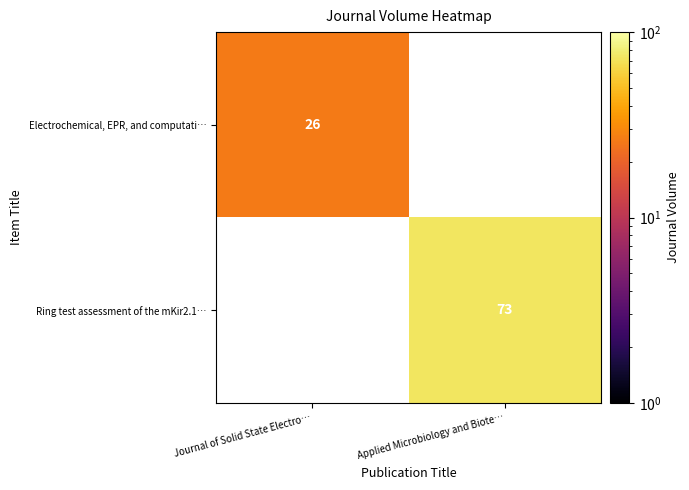

True or false: Electrochemical, EPR, and computati… has a value of 26 at Journal of Solid State Electro….

True